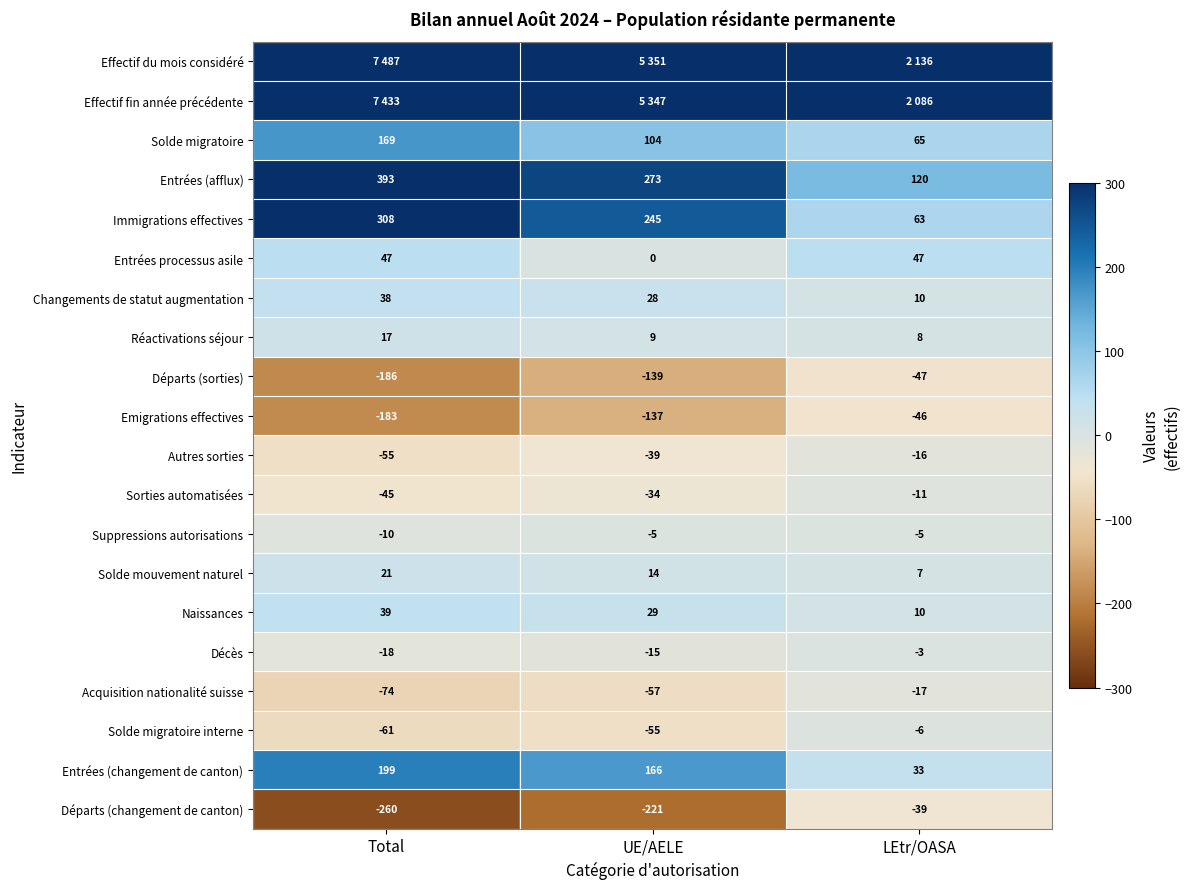

True or false: Suppressions autorisations has a value of -8 at UE/AELE.

False